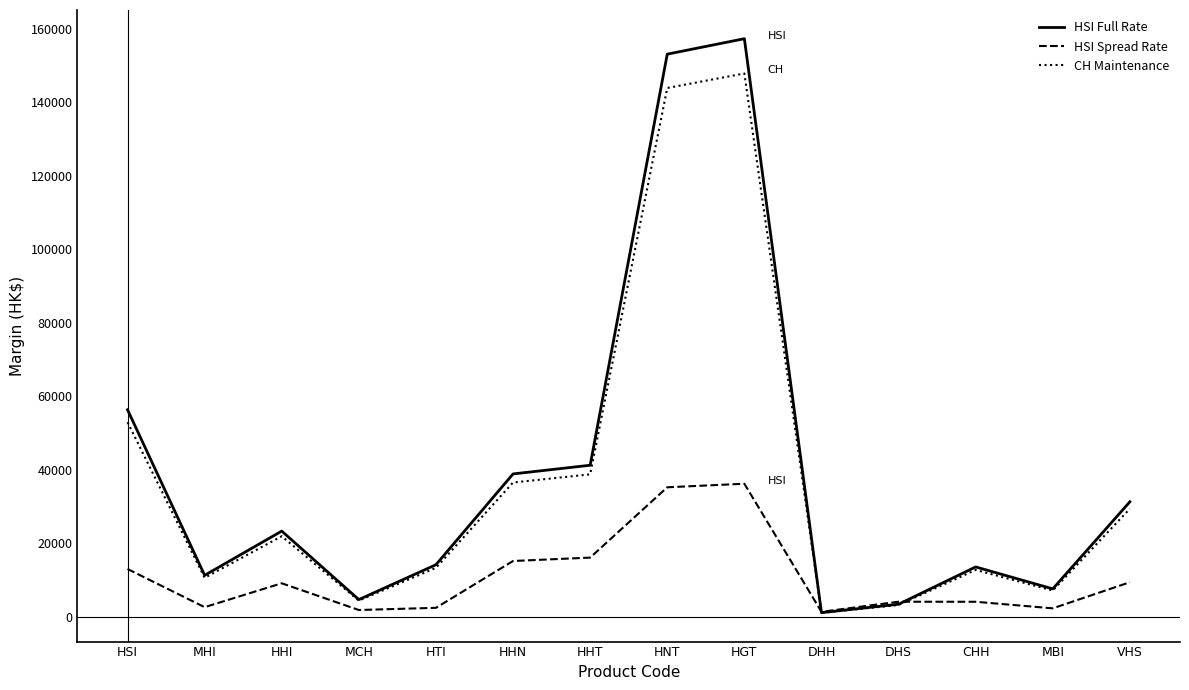

What is the greatest value displayed?

157344